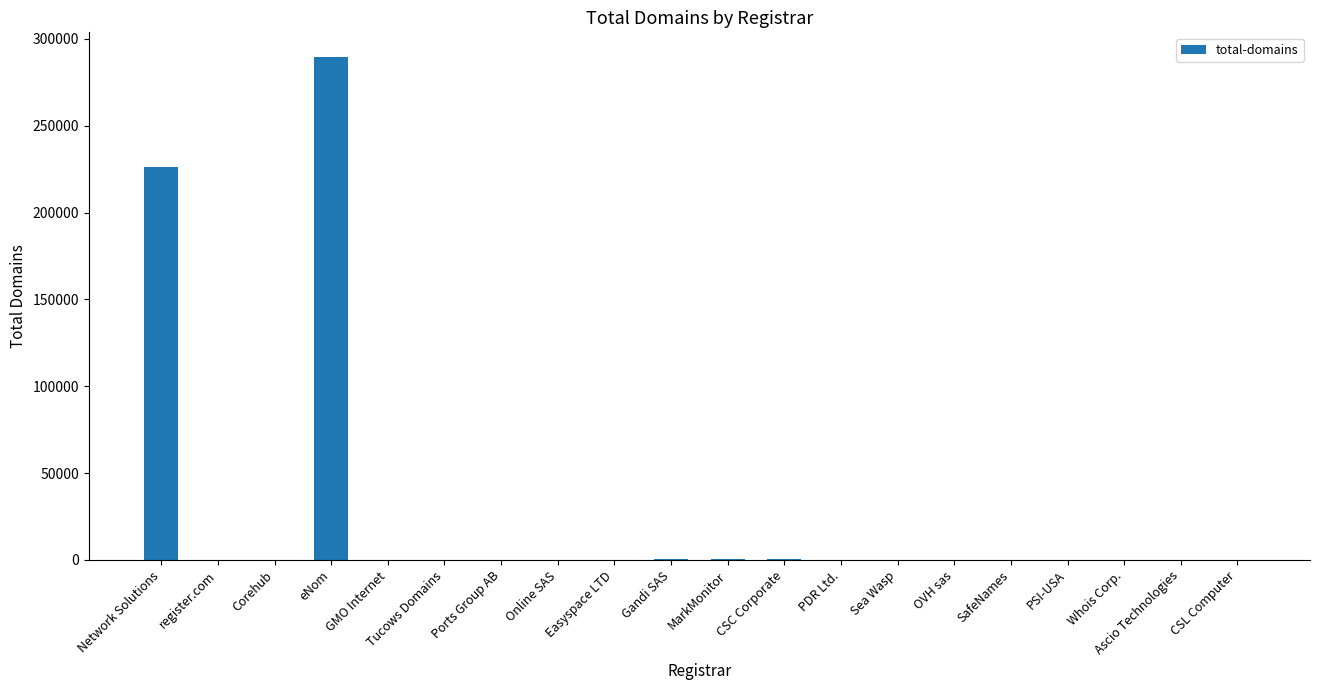

Which category has the highest value across all series?

eNom